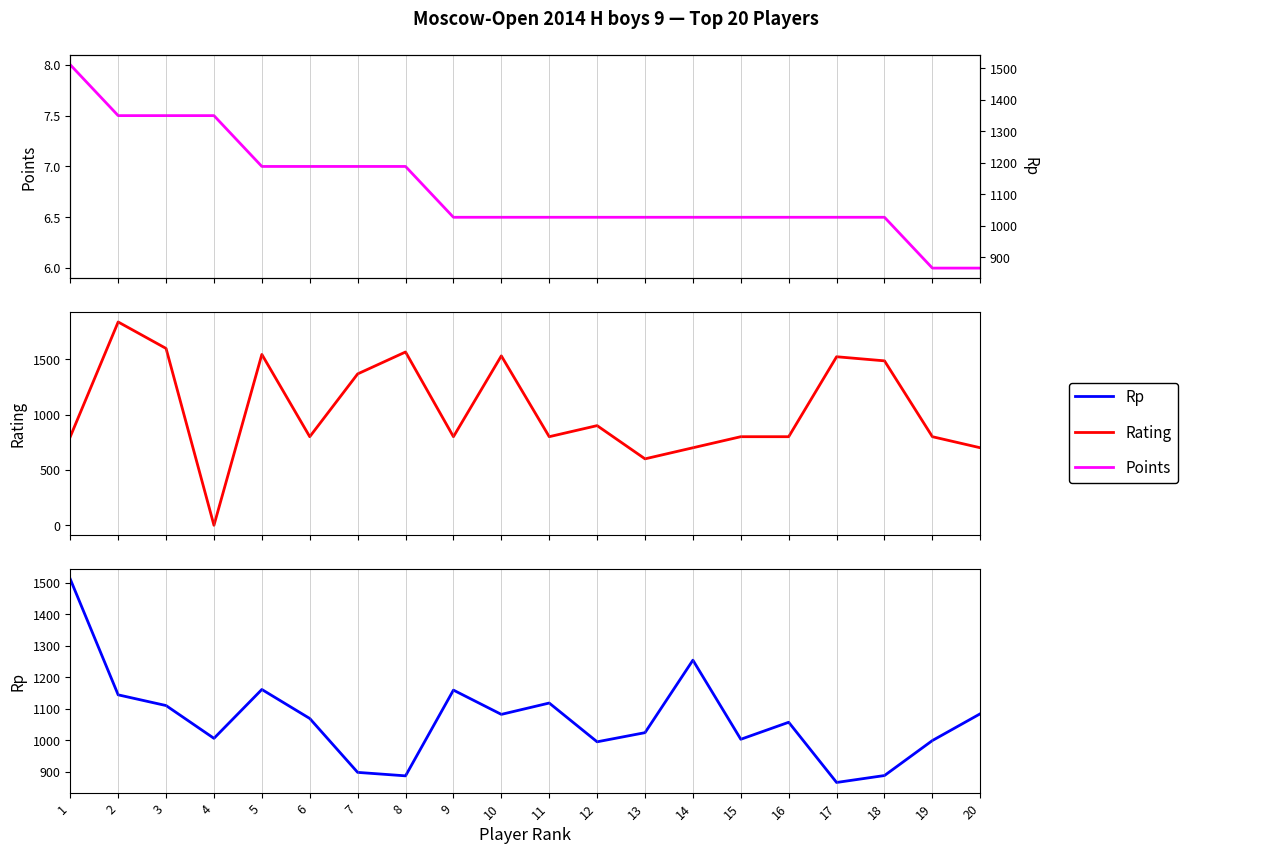

Rank the categories by Rp value from highest to lowest.

1, 14, 5, 9, 2, 11, 3, 20, 10, 6, 16, 13, 4, 15, 19, 12, 7, 18, 8, 17